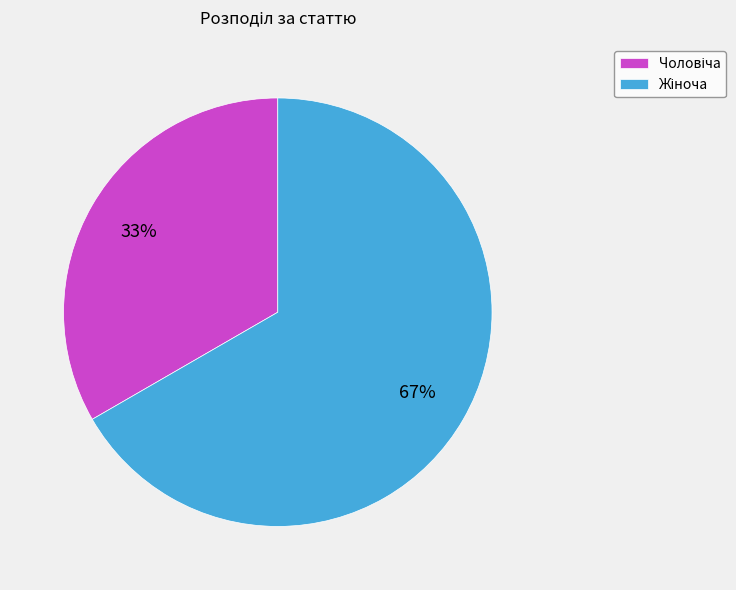

To the nearest percent, what is the average slice percentage?

50%